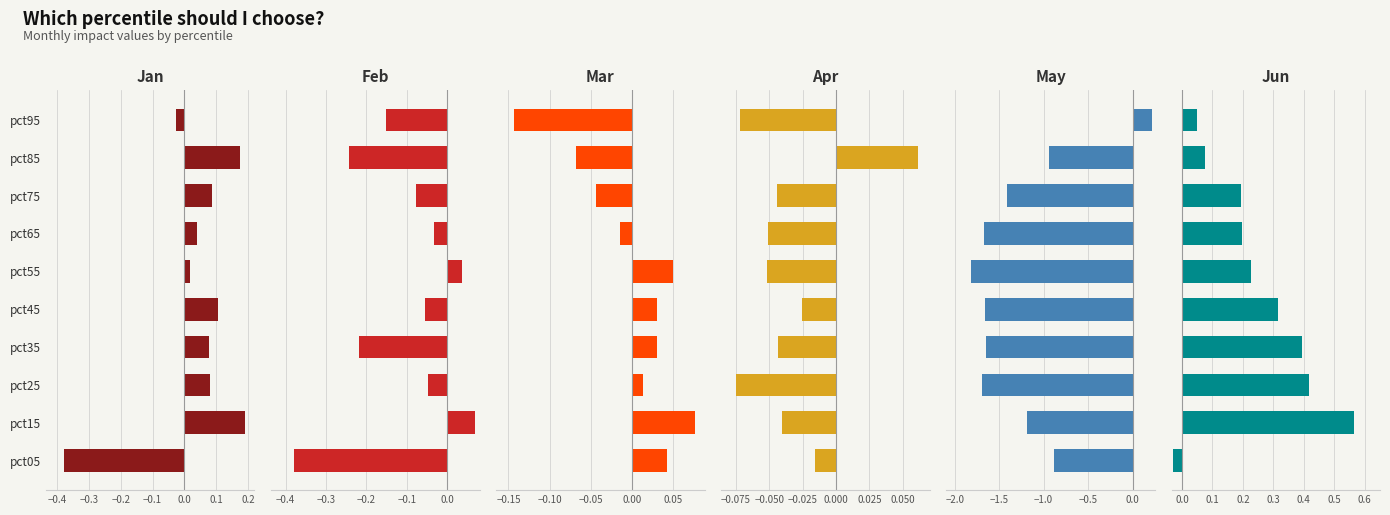

How many categories are shown in the chart?

10